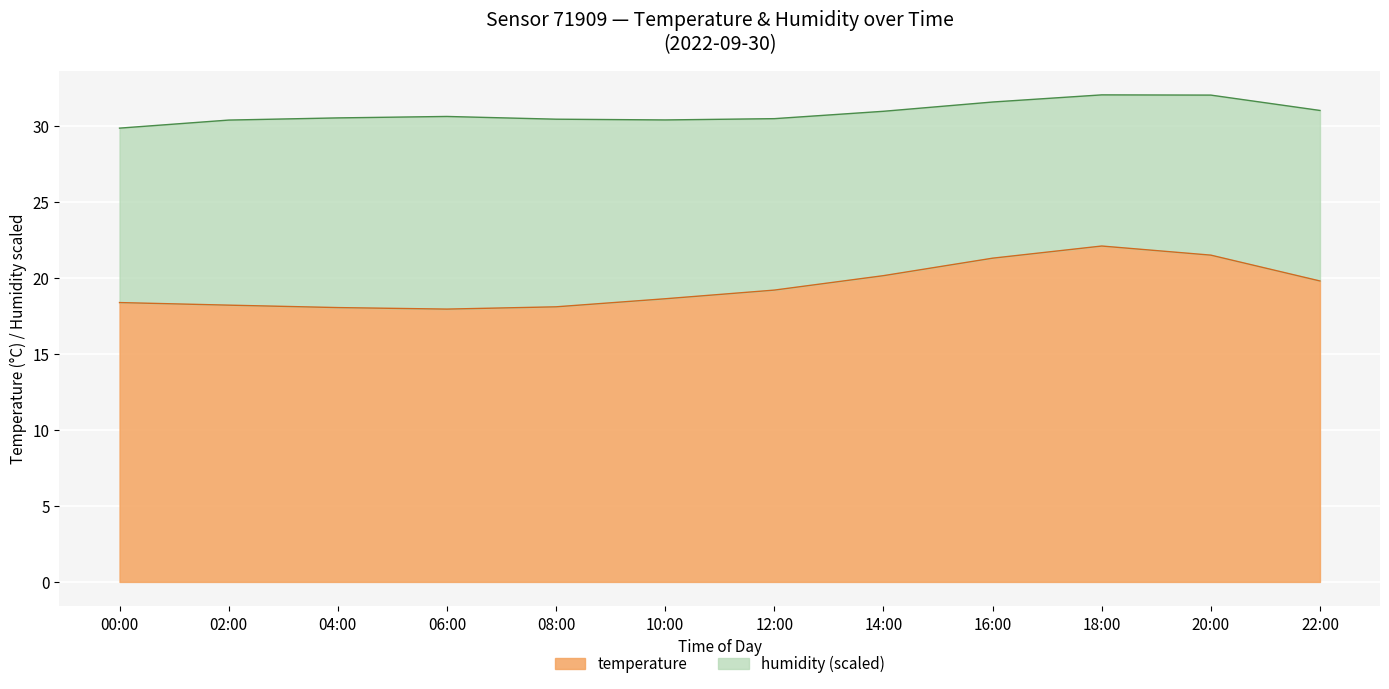

The chart shows a value of 5.8 at 14:00. True or false?

False